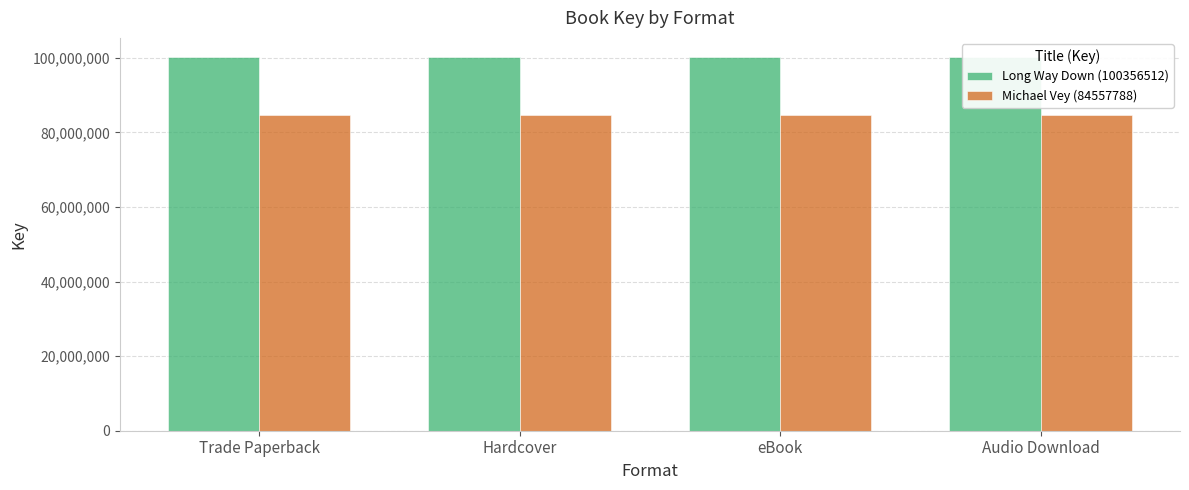

At which category is the sum across all series the highest?

Trade Paperback